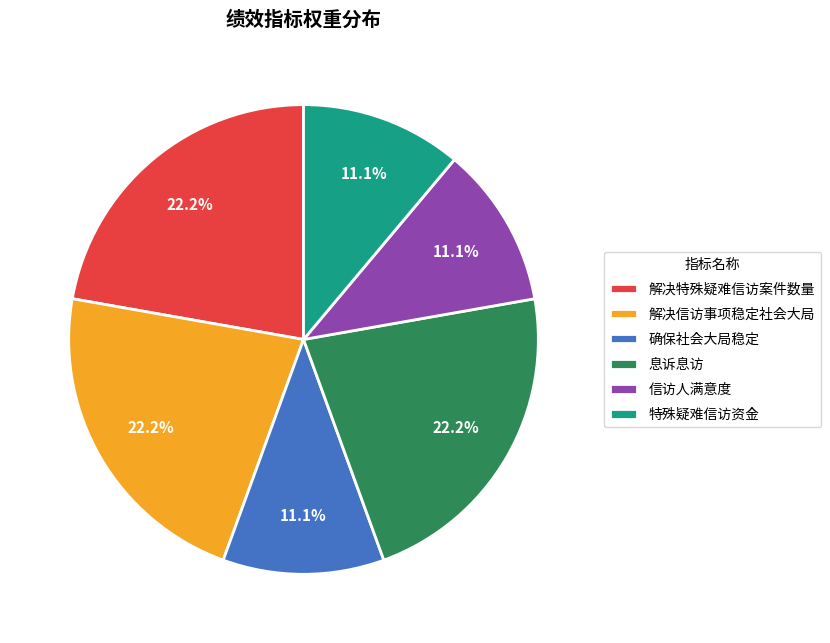

To the nearest percent, what portion does 解决信访事项稳定社会大局 represent?

22%